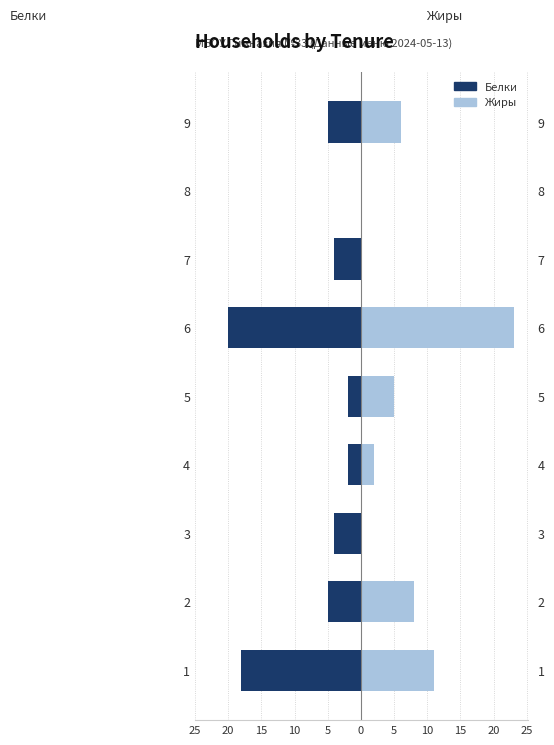

What is the average value of the Белки series?

-7